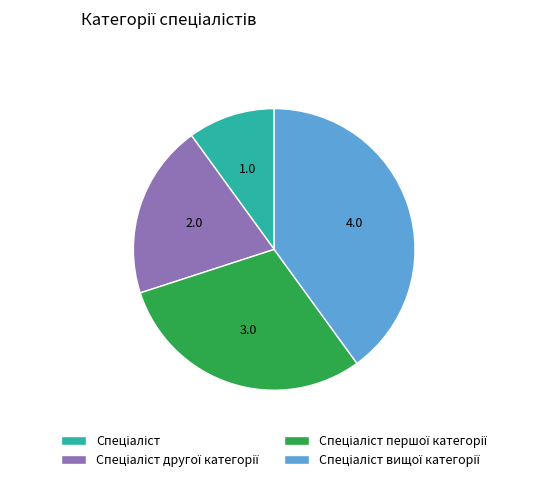

Is there a majority slice in this chart?

No